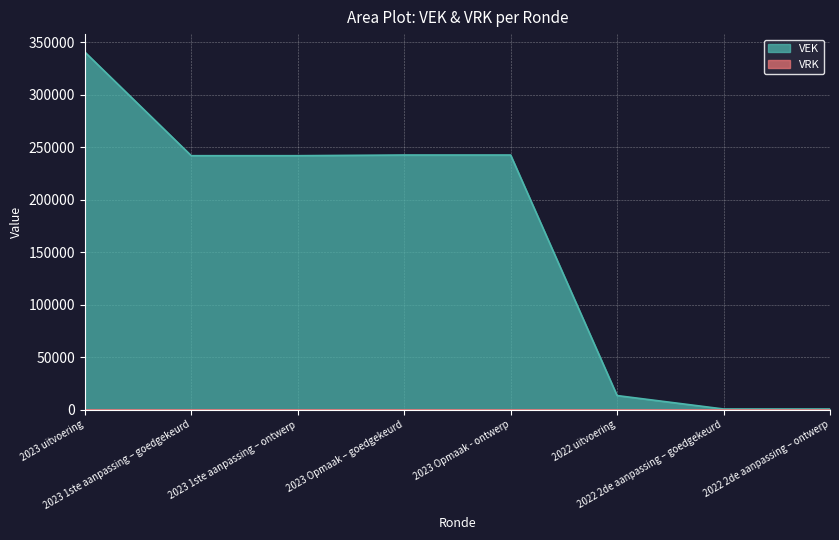

Count the number of categories in the chart.

8